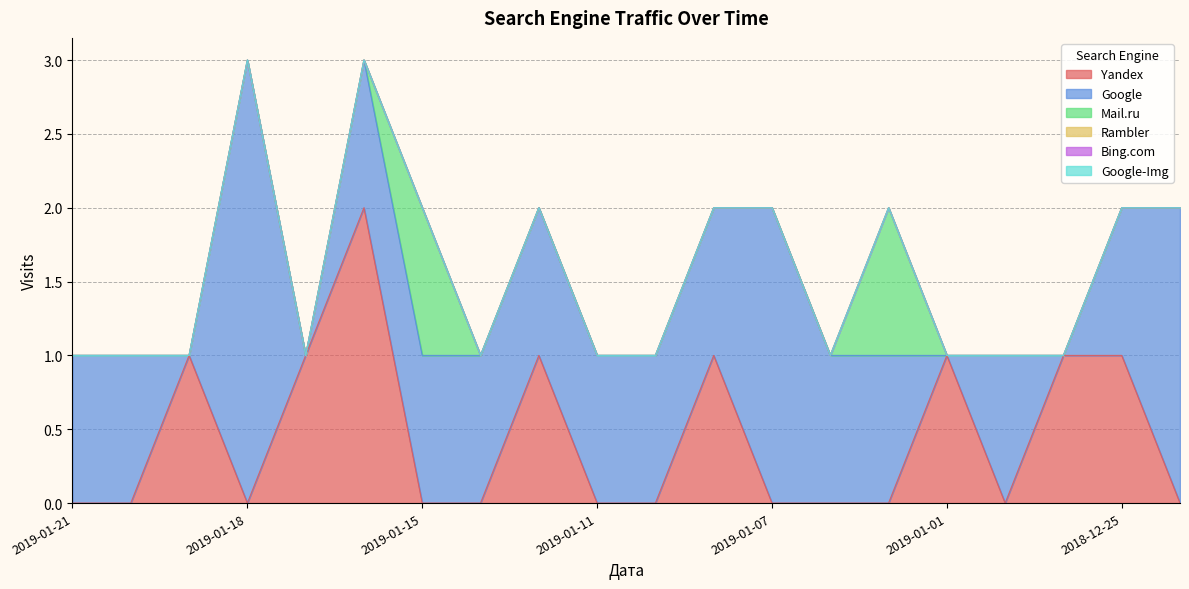

The Mail.ru series shows 0 at 2019-01-01. True or false?

True